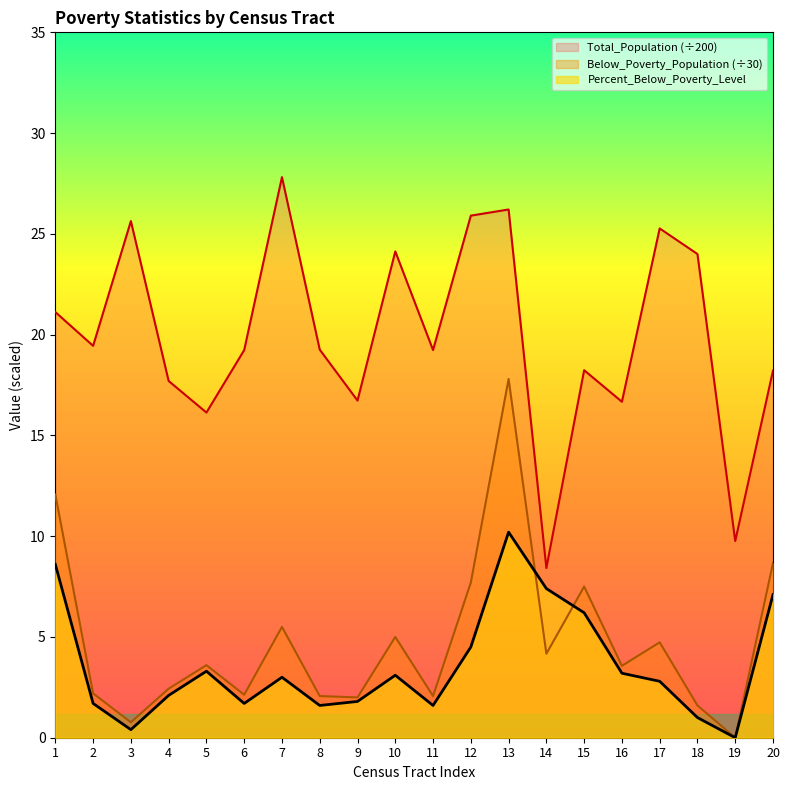

What is the average value of the Total_Population series?

20.0